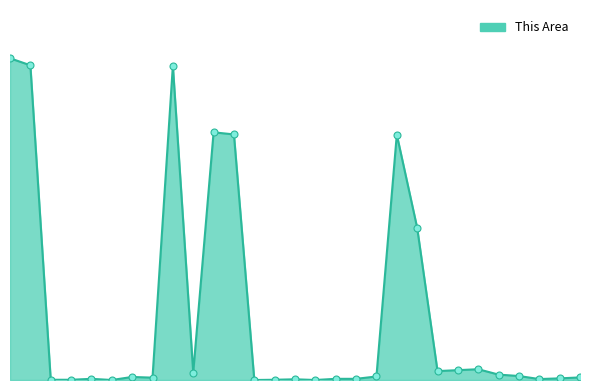

What is the total value across all series at 24?

46